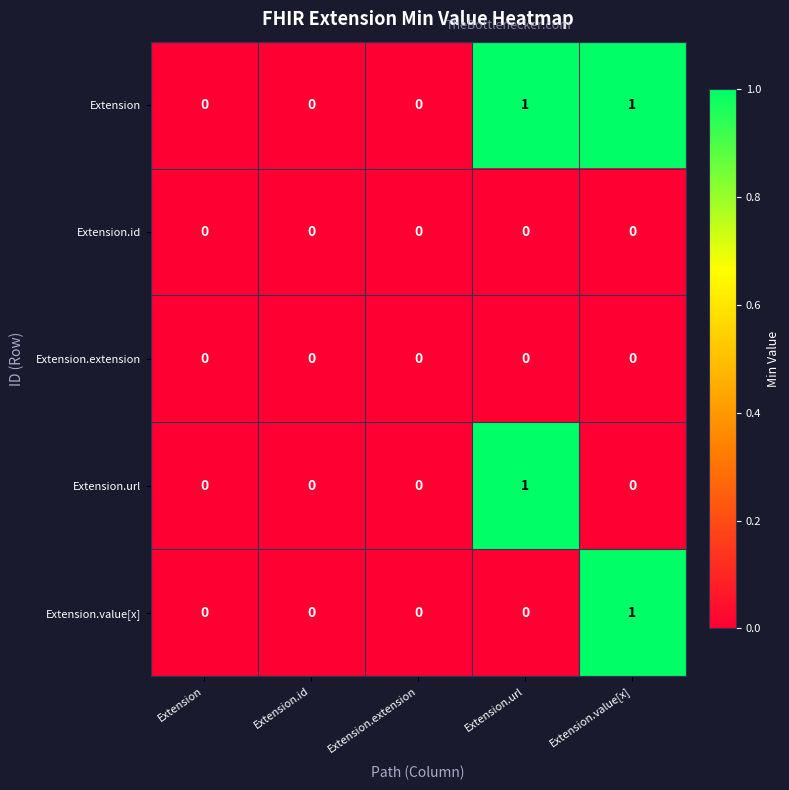

Which series has the largest total across all categories?

Extension